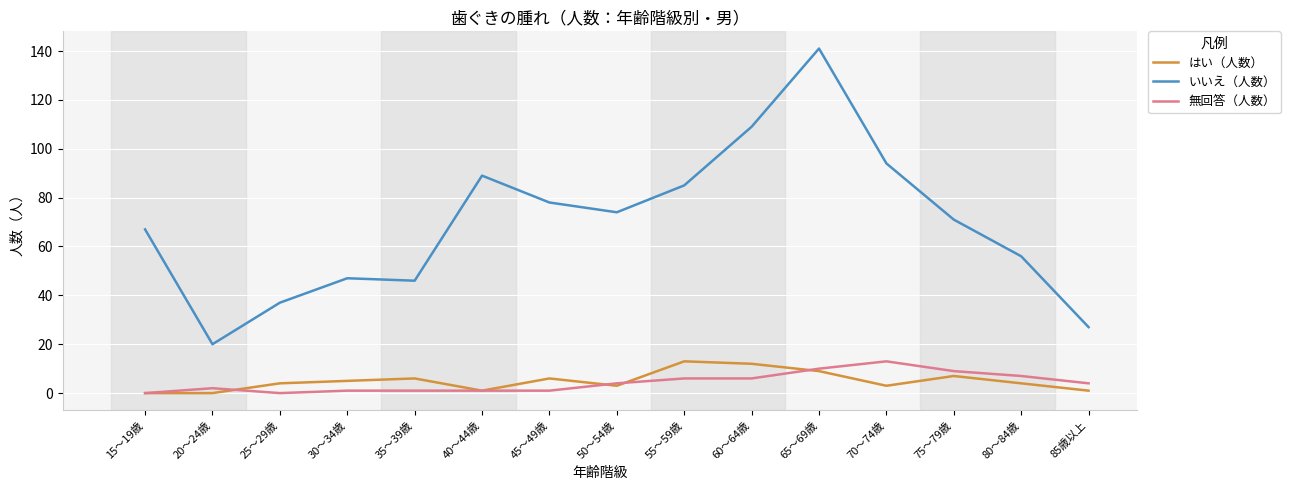

Does the chart have visible grid lines?

Yes